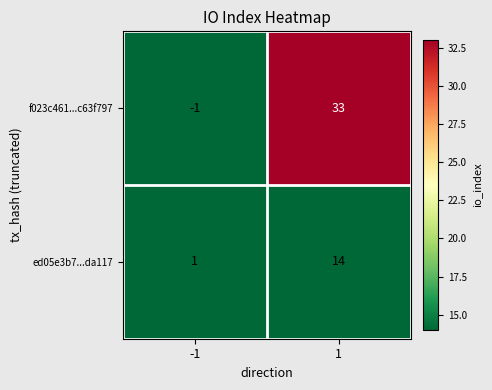

Between -1 and 1, which series saw the biggest shift?

f023c461...c63f797